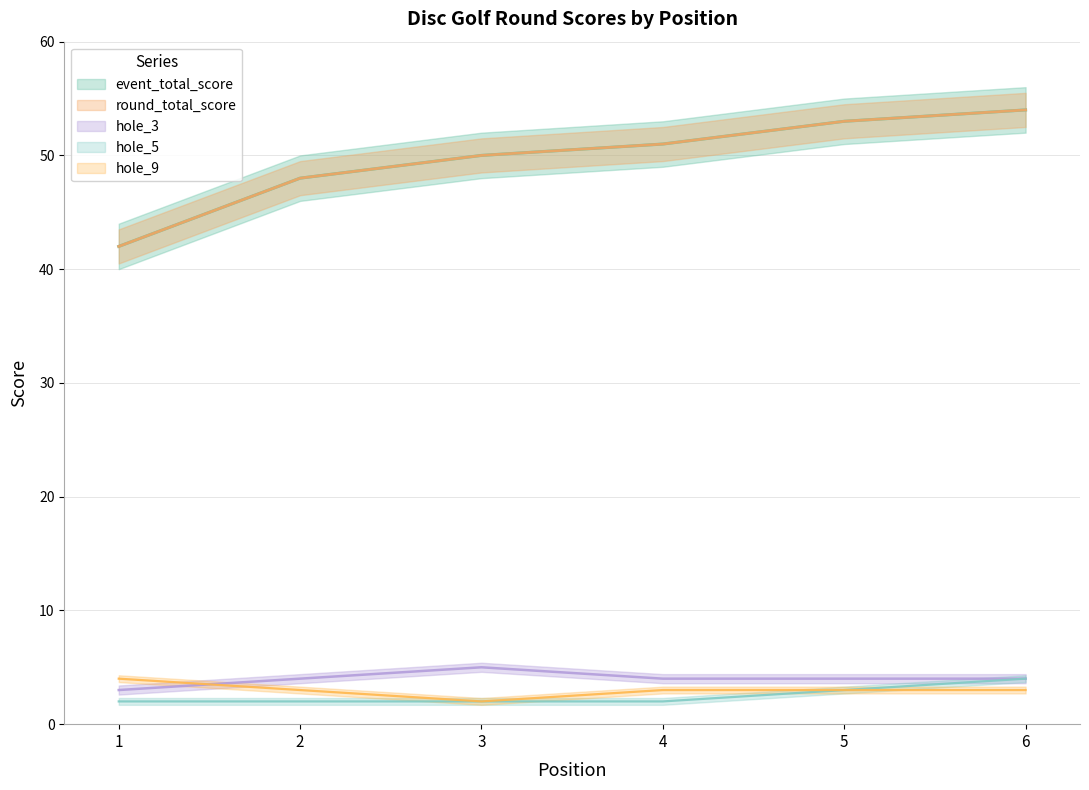

Rank the categories by hole_5 value from lowest to highest.

1, 2, 3, 4, 5, 6